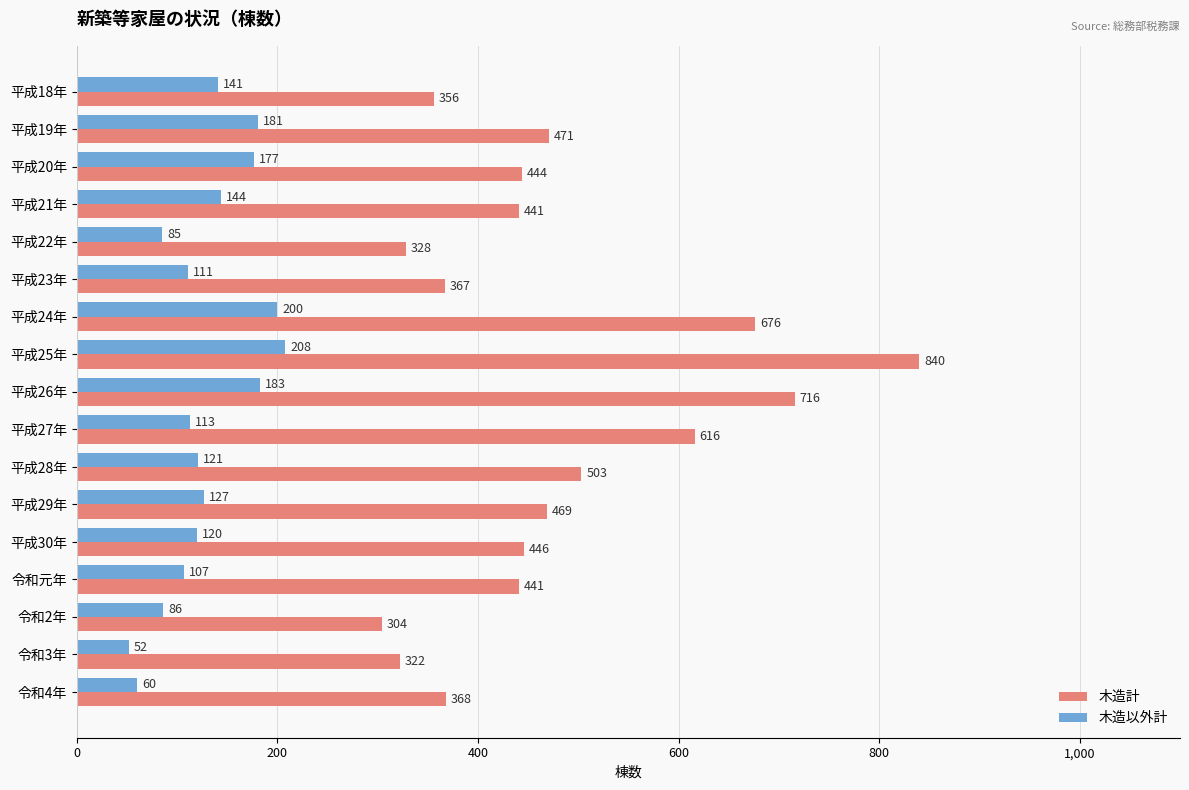

List the series in order of their peak value, lowest first.

木造以外計, 木造計